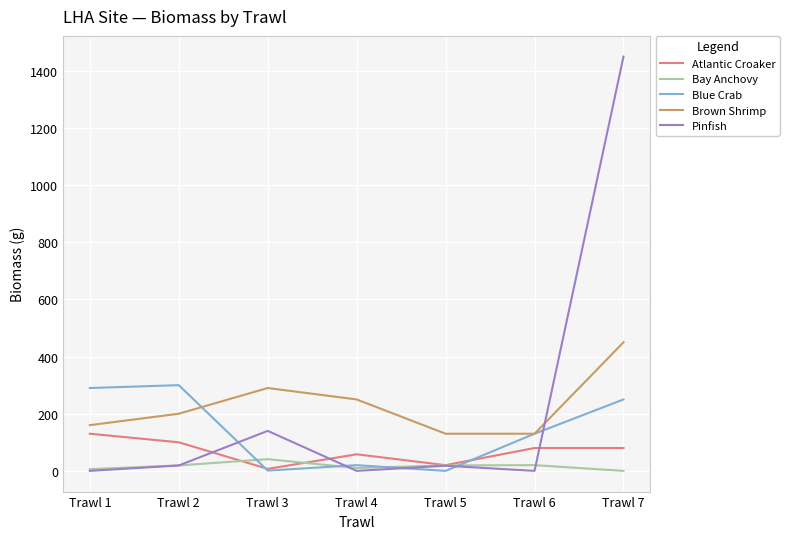

True or false: Pinfish and Brown Shrimp cross at least once.

True